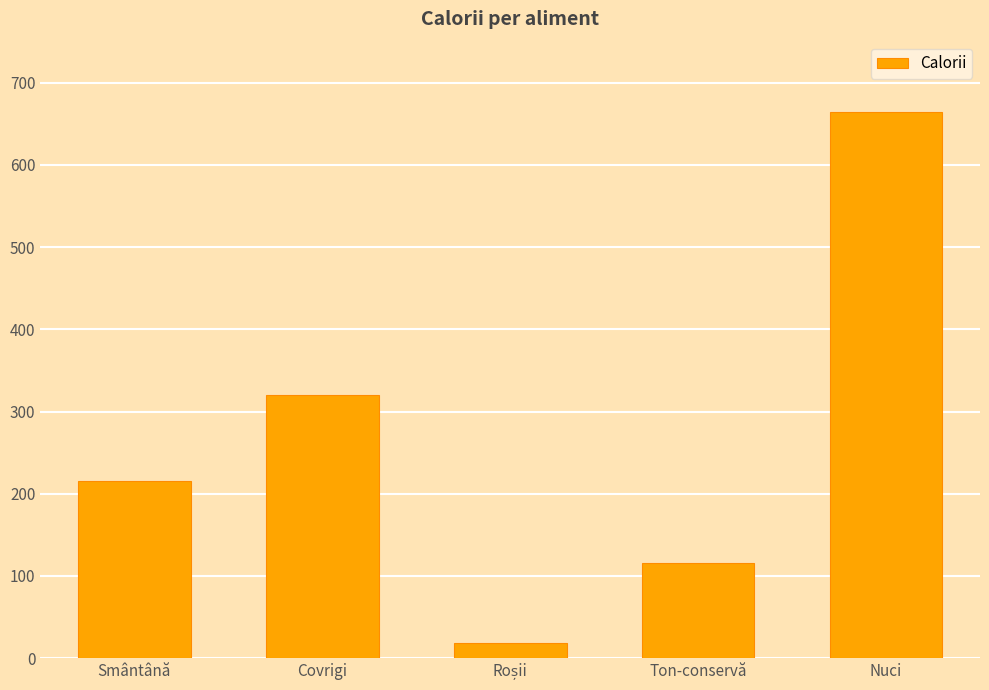

Reading right to left, extract all data points from this chart.

665	116	18	320	216